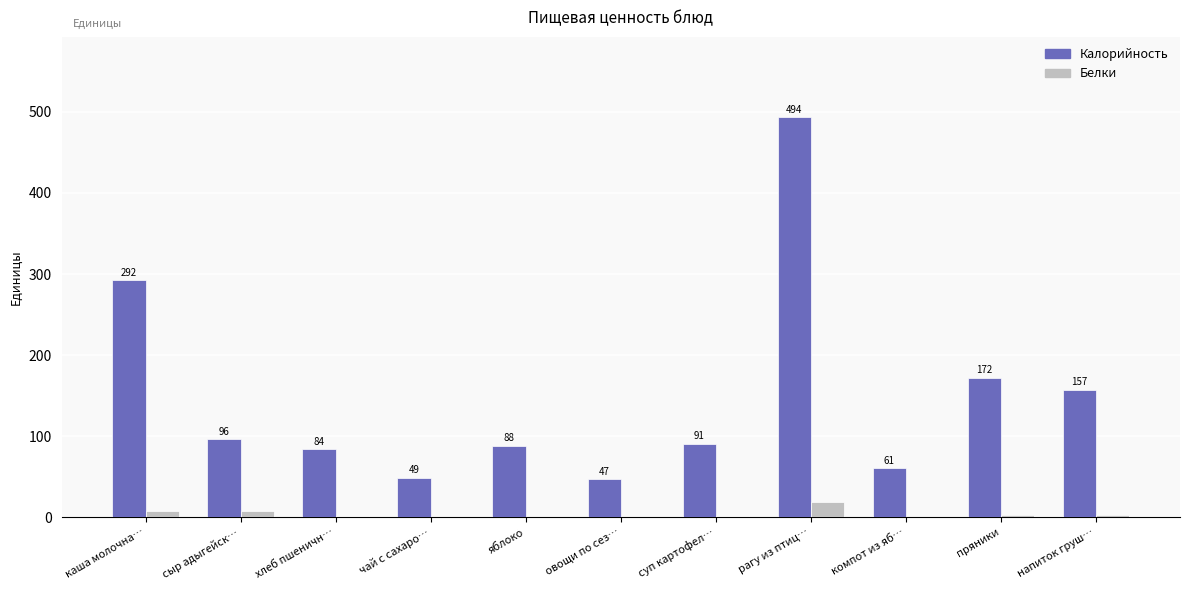

What value does the Калорийность series have at чай с сахаро…?

48.6